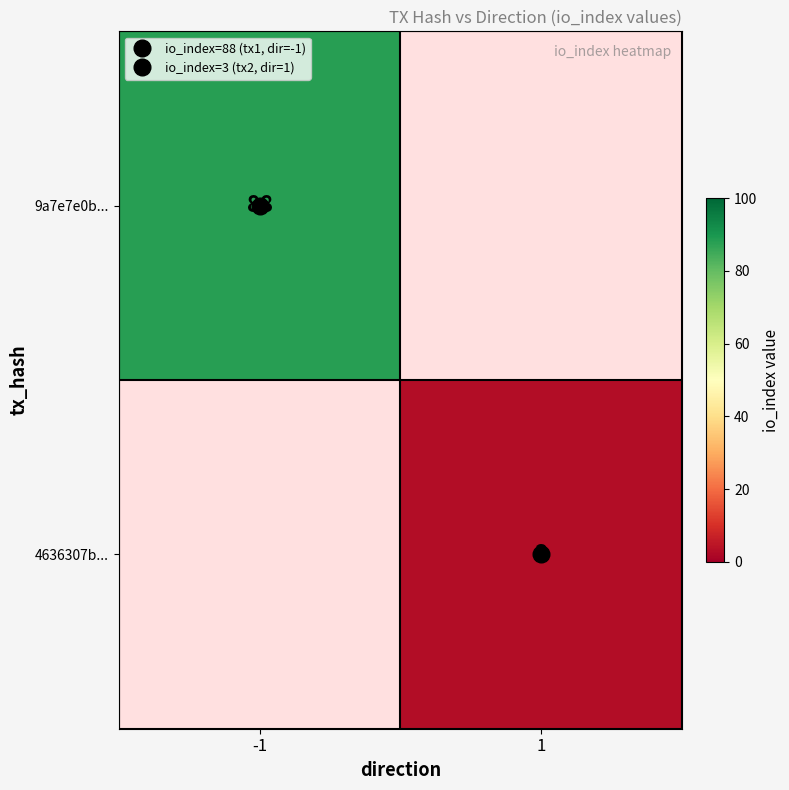

At 1, list the series in order from smallest to largest.

9a7e7e0b..., 4636307b...